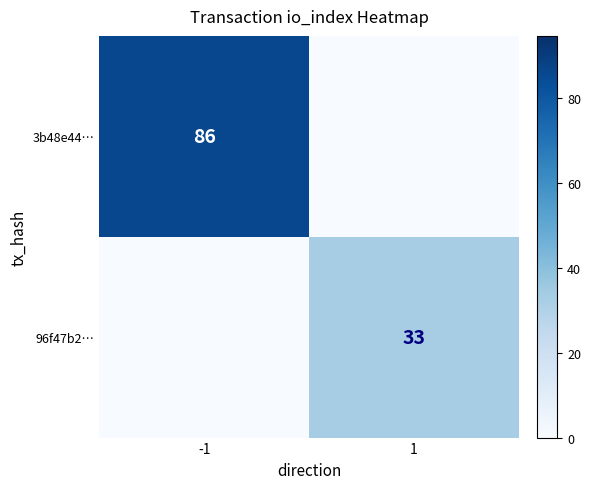

Is it true that 3b48e44… equals 137 at -1?

False